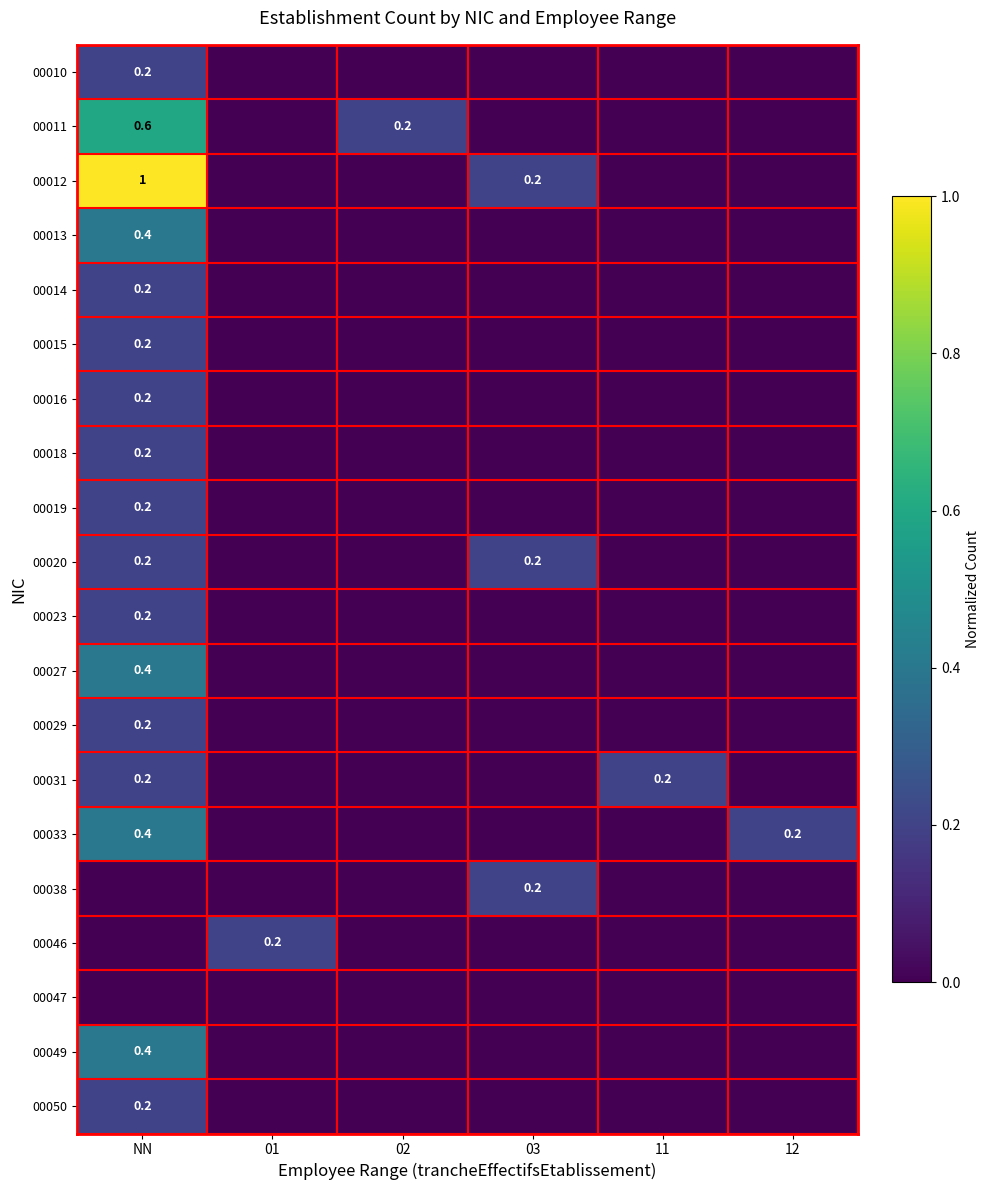

Is it true that 00038 equals 0.2 at 03?

True